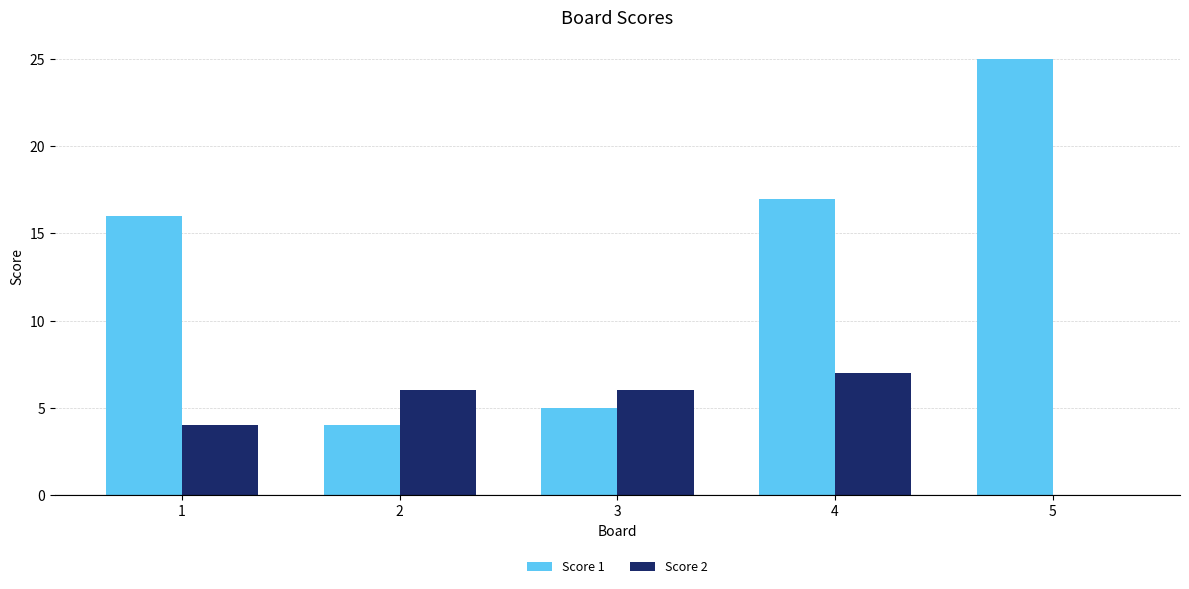

Is it true that Score 1 equals 37 at 5?

False